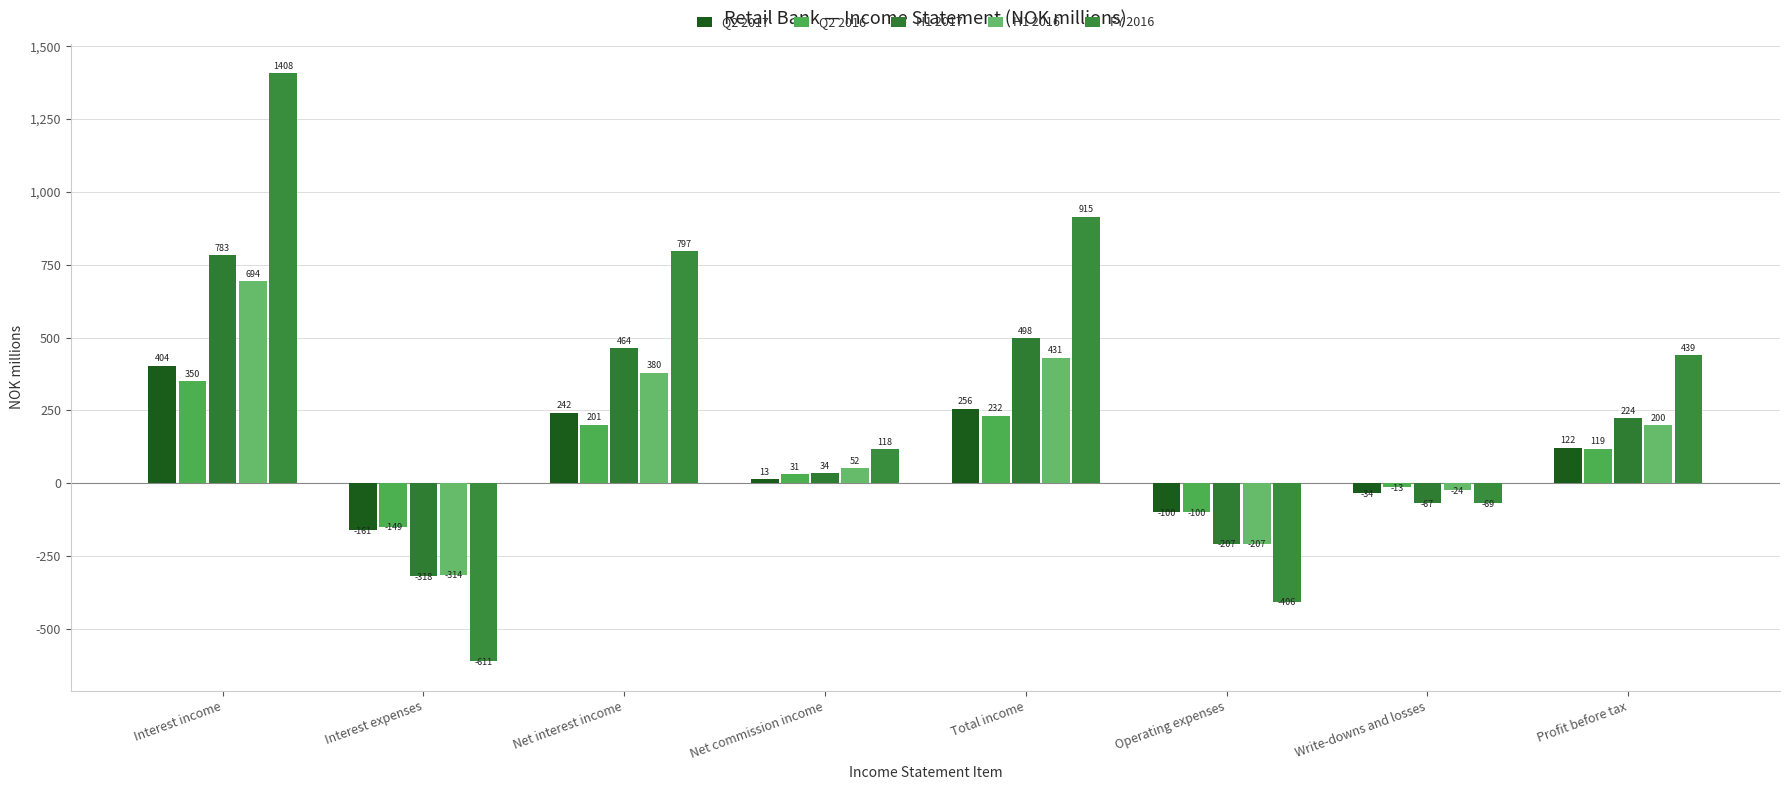

At which label does FY 2016 reach its peak?

Interest income